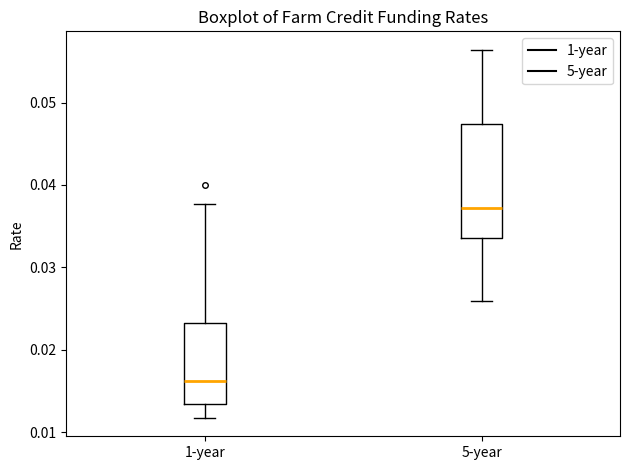

Where does the upper whisker of the box for 5-year end on the y-axis? The values are not printed on the chart, so give them approximately, as read against the axis.

0.056